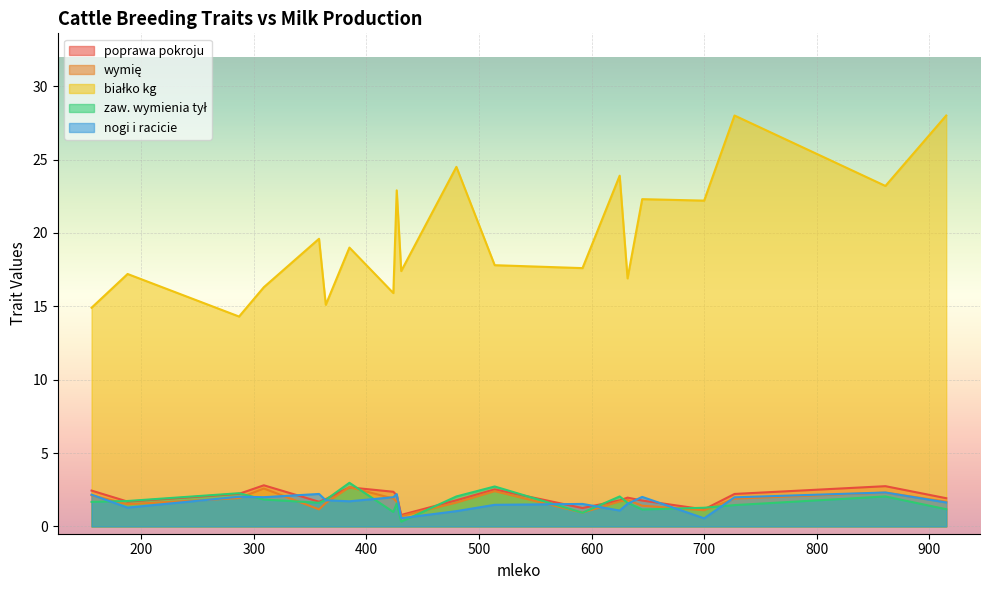

True or false: poprawa pokroju has more than 0 interior local peaks.

True